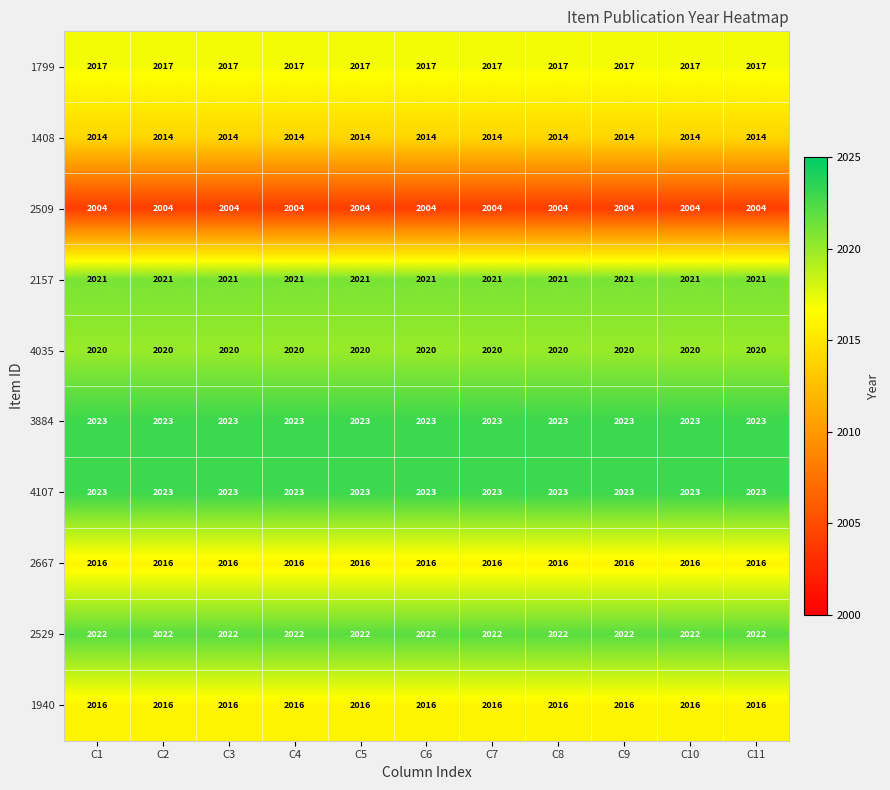

Is it true that 2529 equals 2022 at C1?

True